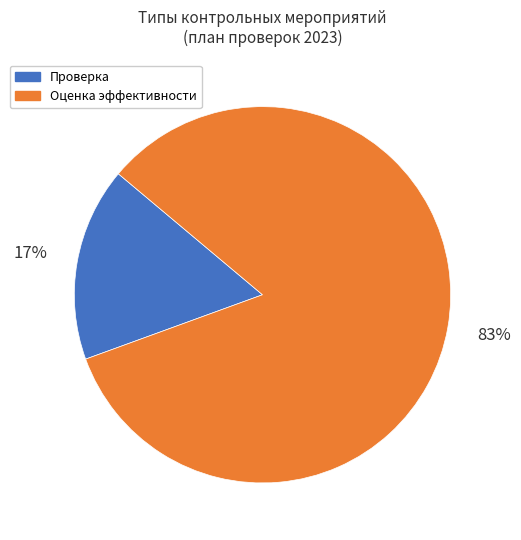

To the nearest percent, what is the combined percentage of Оценка эффективности and Проверка?

100%